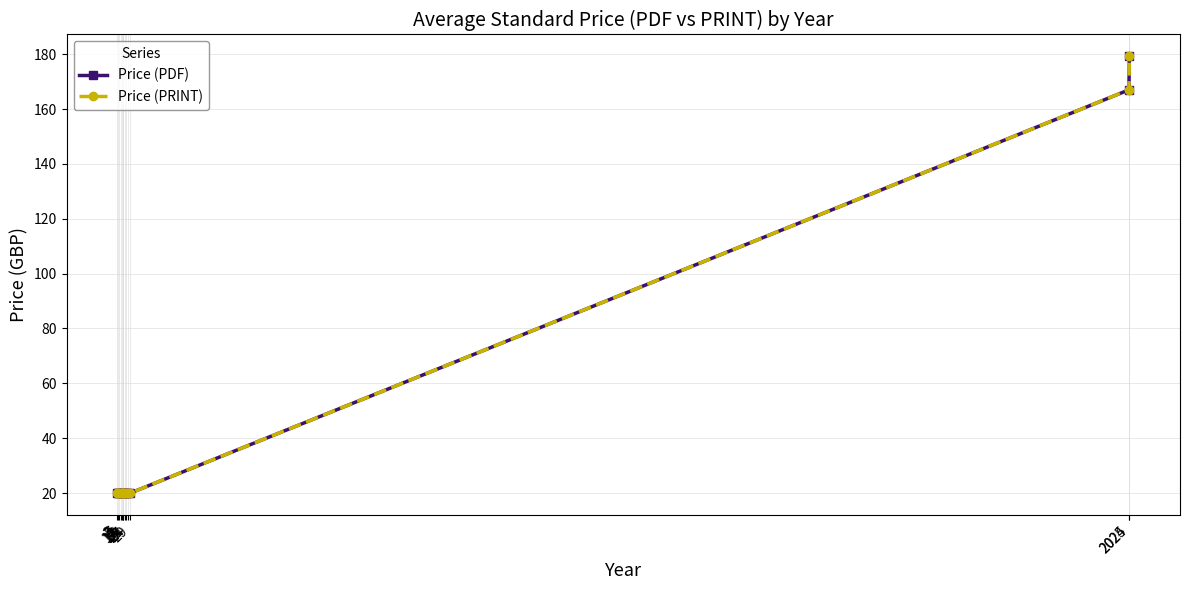

True or false: Price (PDF) and Price (PRINT) cross at least once.

False